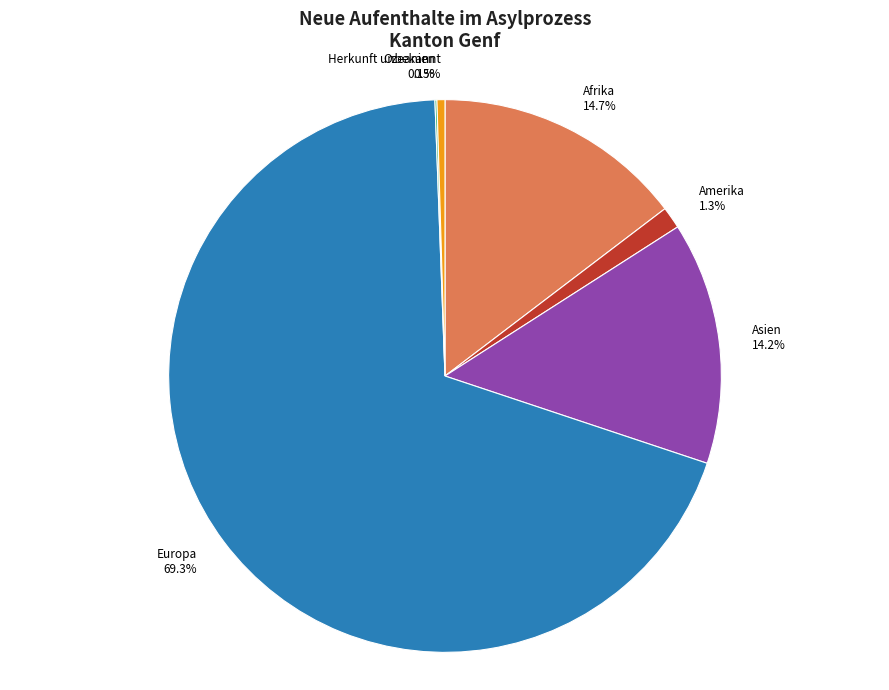

Which category accounts for the majority?

Europa